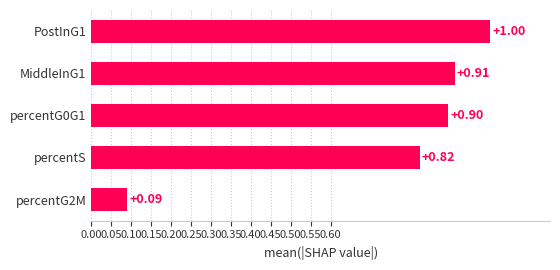

Between MiddleInG1 and percentS, which is larger?

MiddleInG1